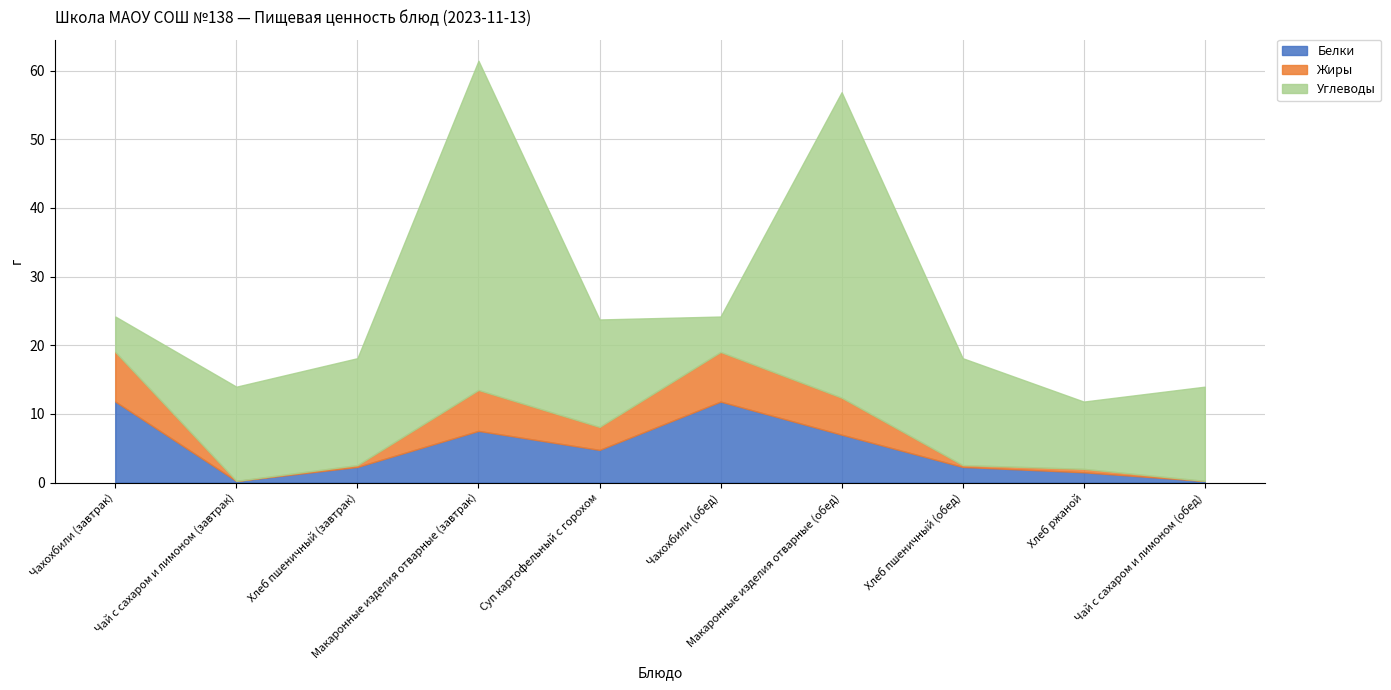

Between Чай с сахаром и лимоном (обед) and Макаронные изделия отварные (завтрак), which is larger?

Макаронные изделия отварные (завтрак)